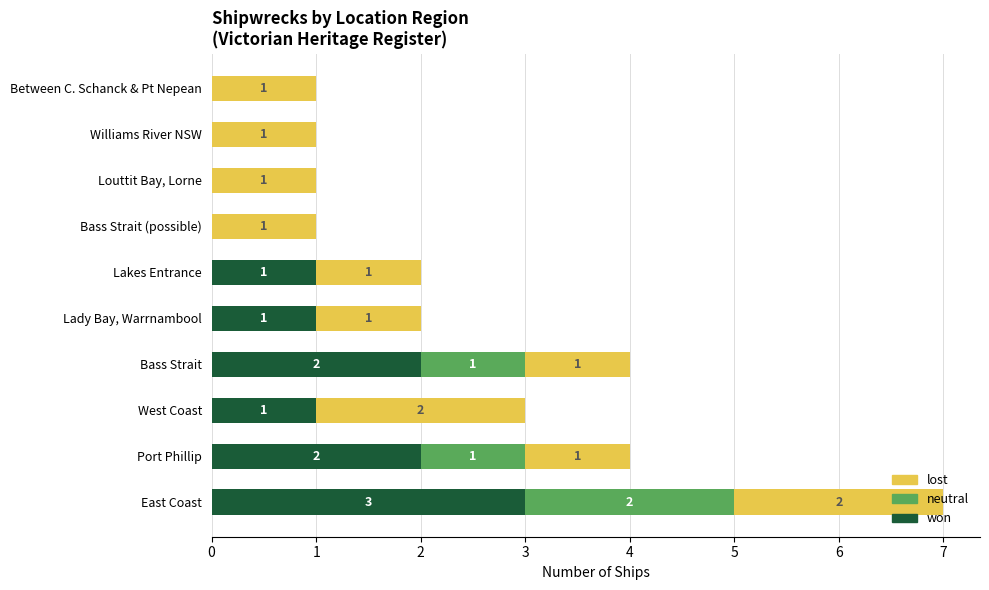

Which category has the highest value in the won series?

East Coast